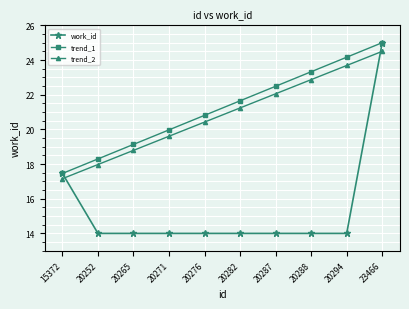

What is the total value across all series at 20288?

60.2